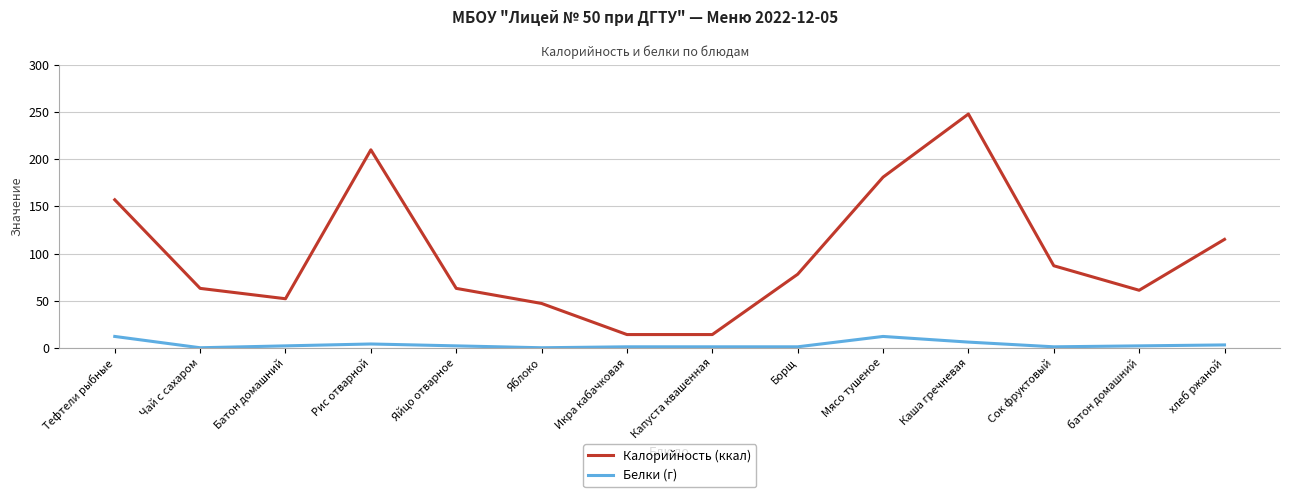

True or false: Белки (г) and Калорийность (ккал) cross at least once.

False